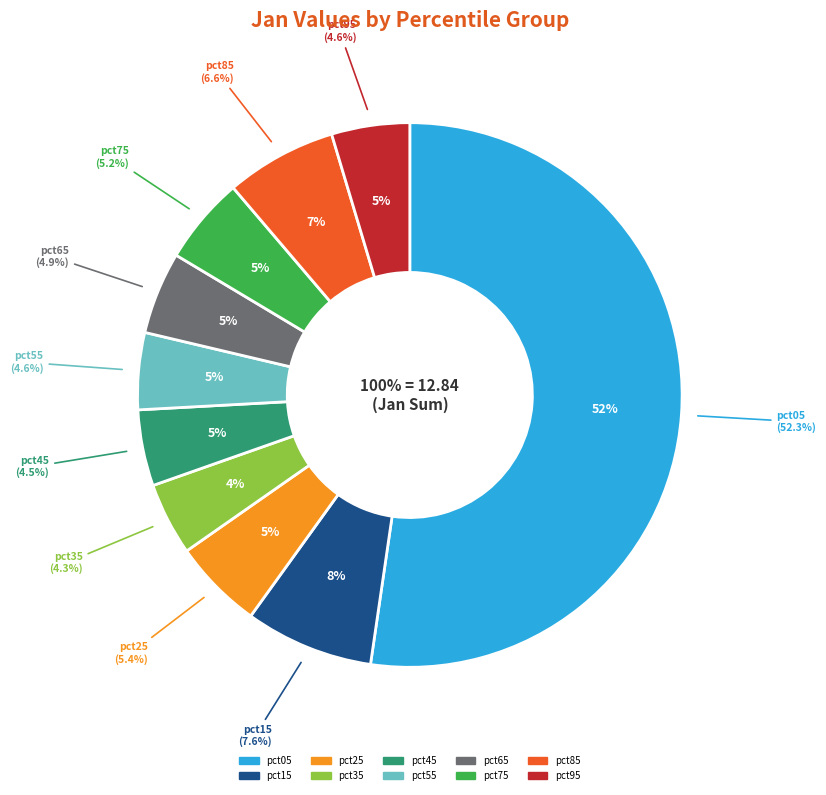

Which category has the smallest portion of the pie?

pct35